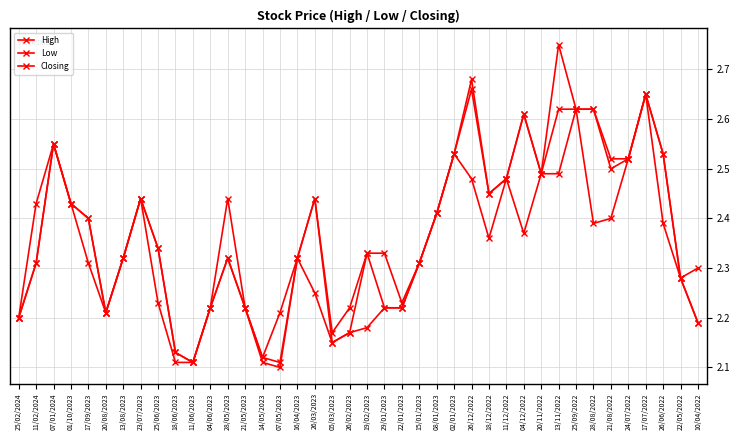

Read the Closing value at 11/02/2024.

2.3